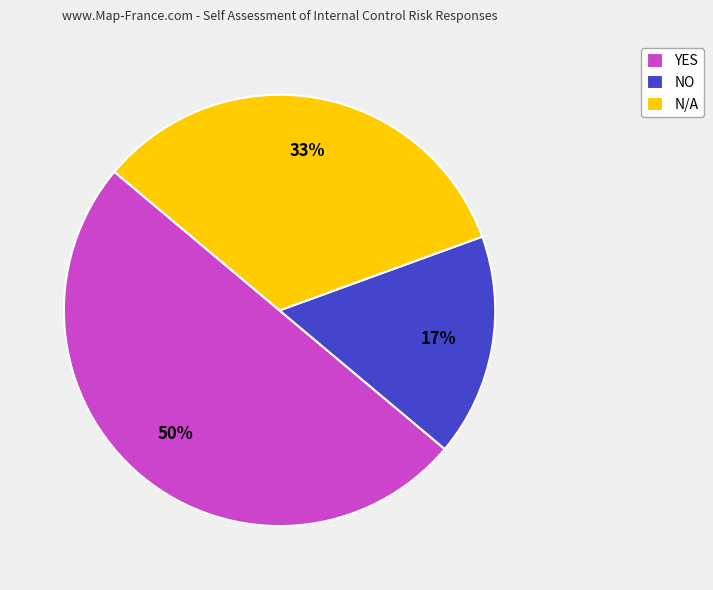

Between N/A and YES, which is larger?

YES